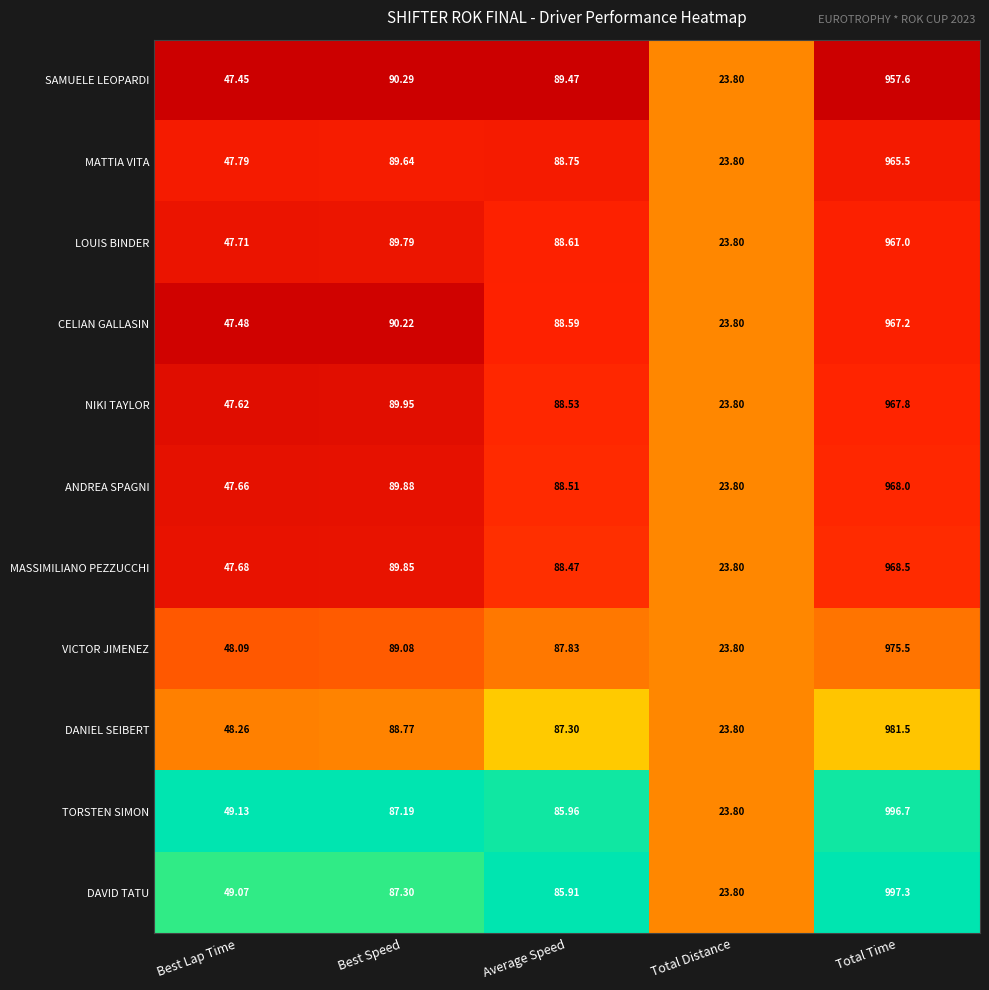

Which category has the lowest value in the MATTIA VITA series?

Total Distance